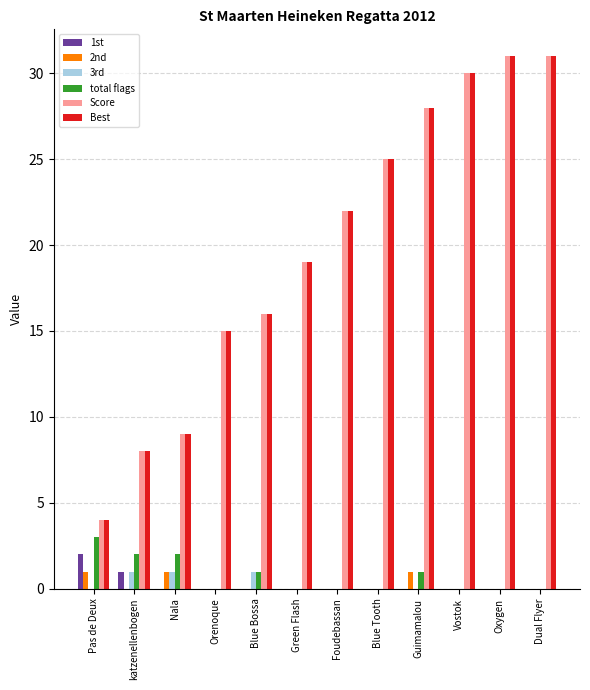

How many distinct data groups are displayed?

6